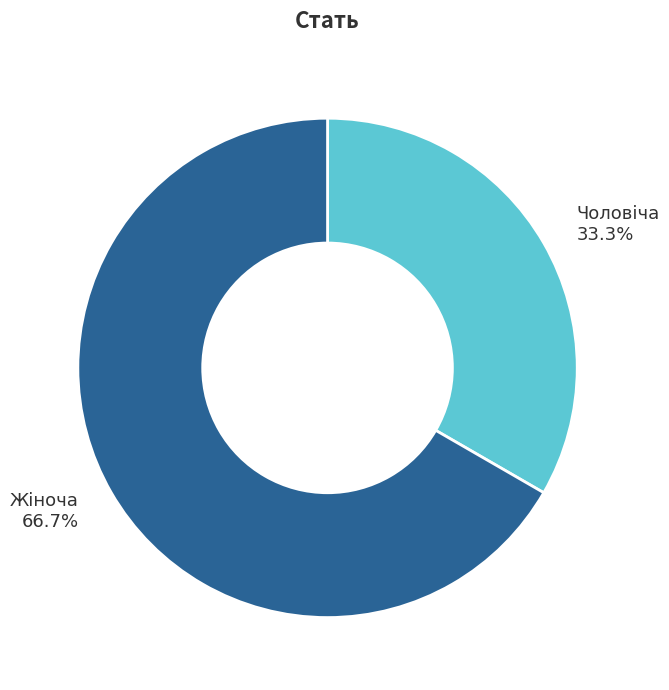

Is there a majority slice in this chart?

Yes